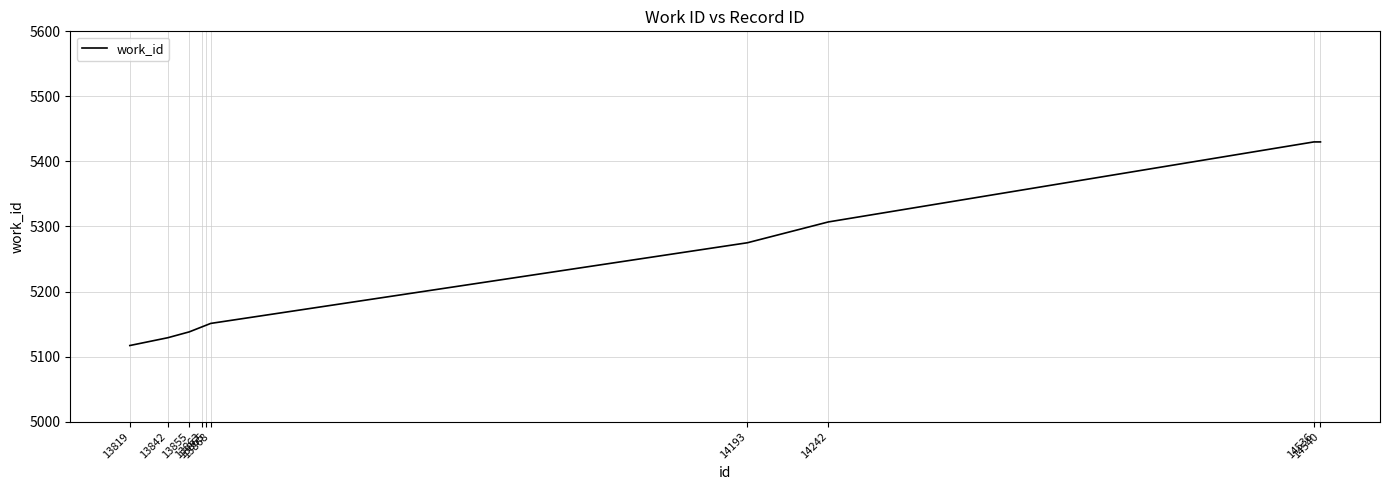

What is the change in value from 13865 to 13868?

+3